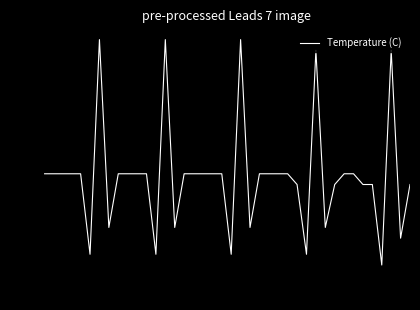

What is the maximum value shown in the chart?

101.8